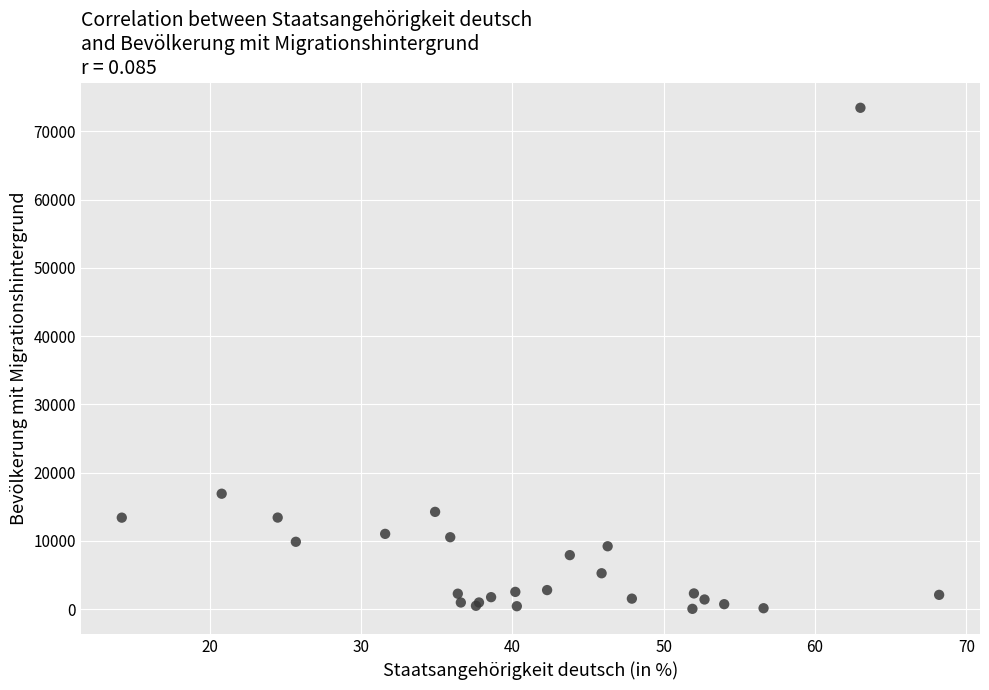

What Y value in the scatter plot is closest to 36748?

16915